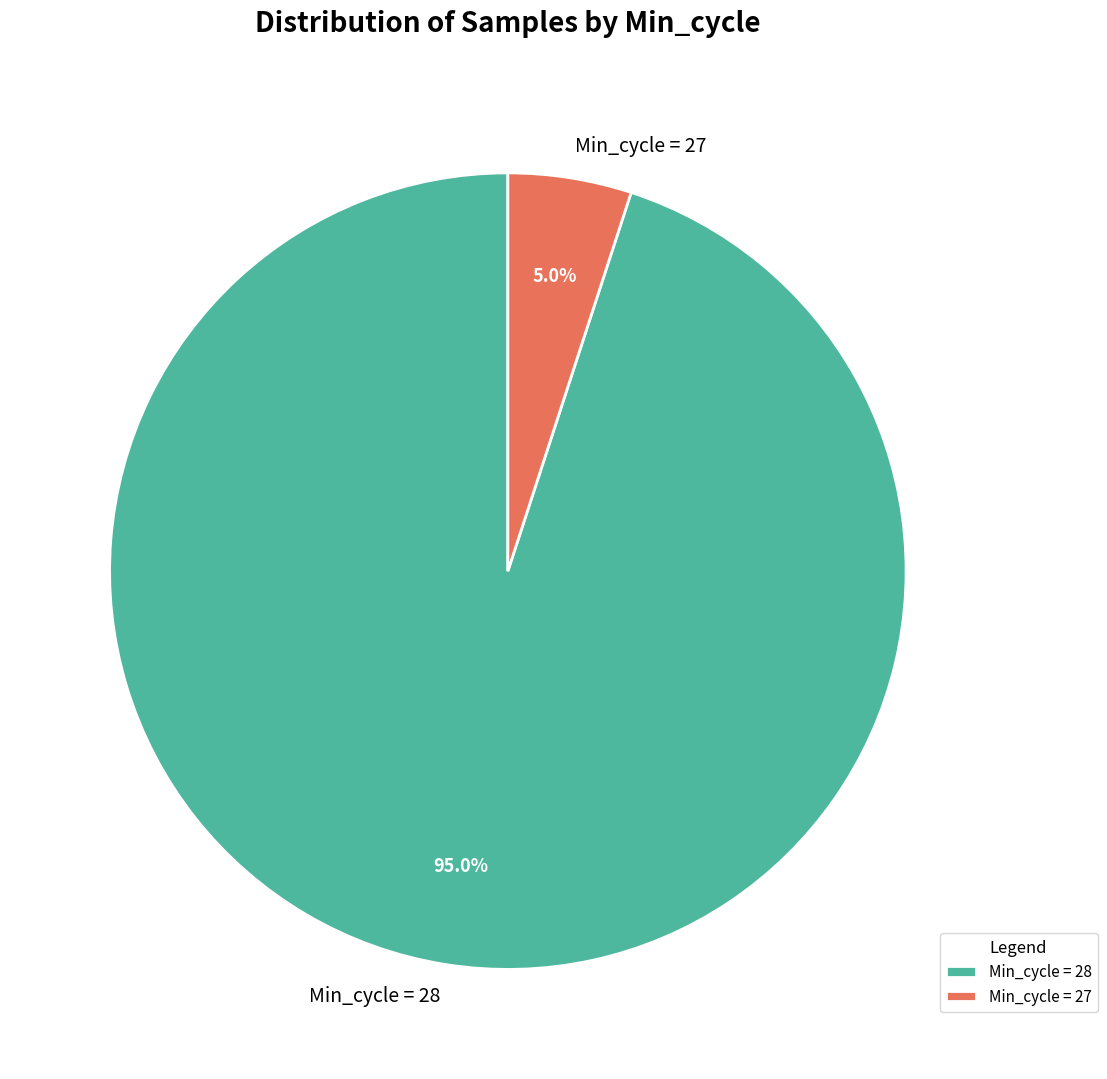

Between Min_cycle = 28 and Min_cycle = 27, which is larger?

Min_cycle = 28